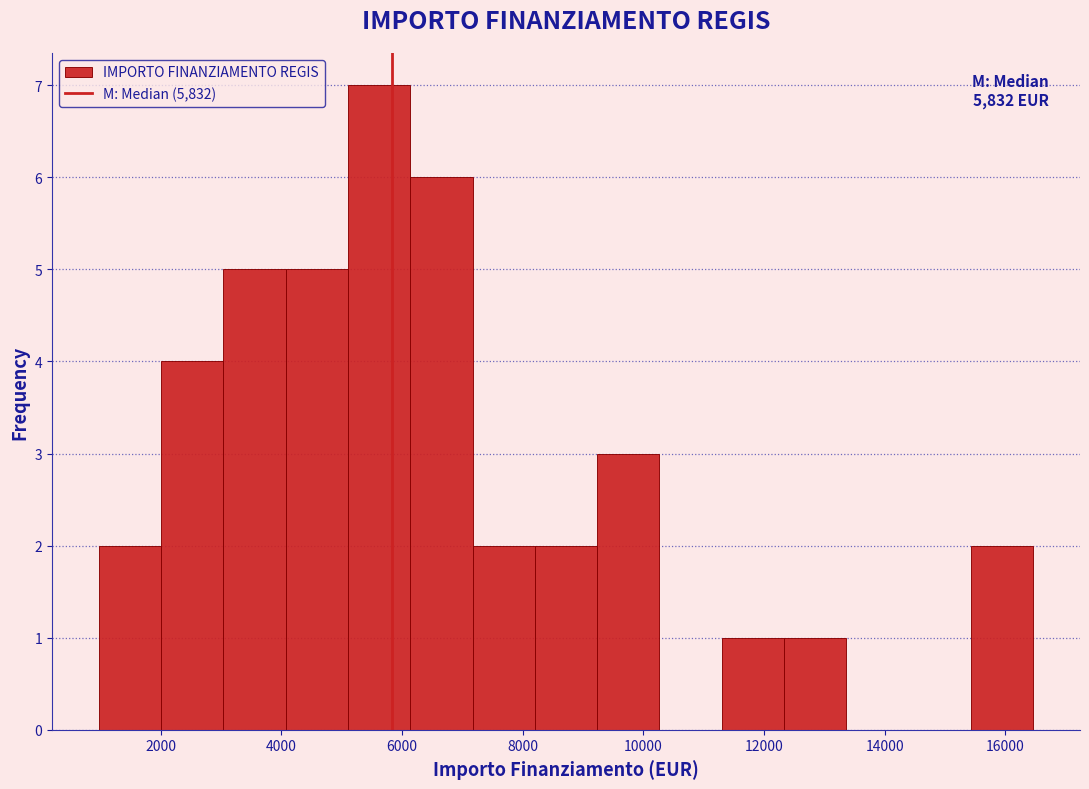

Which range on the x-axis has the tallest bar?

5200 to 6200